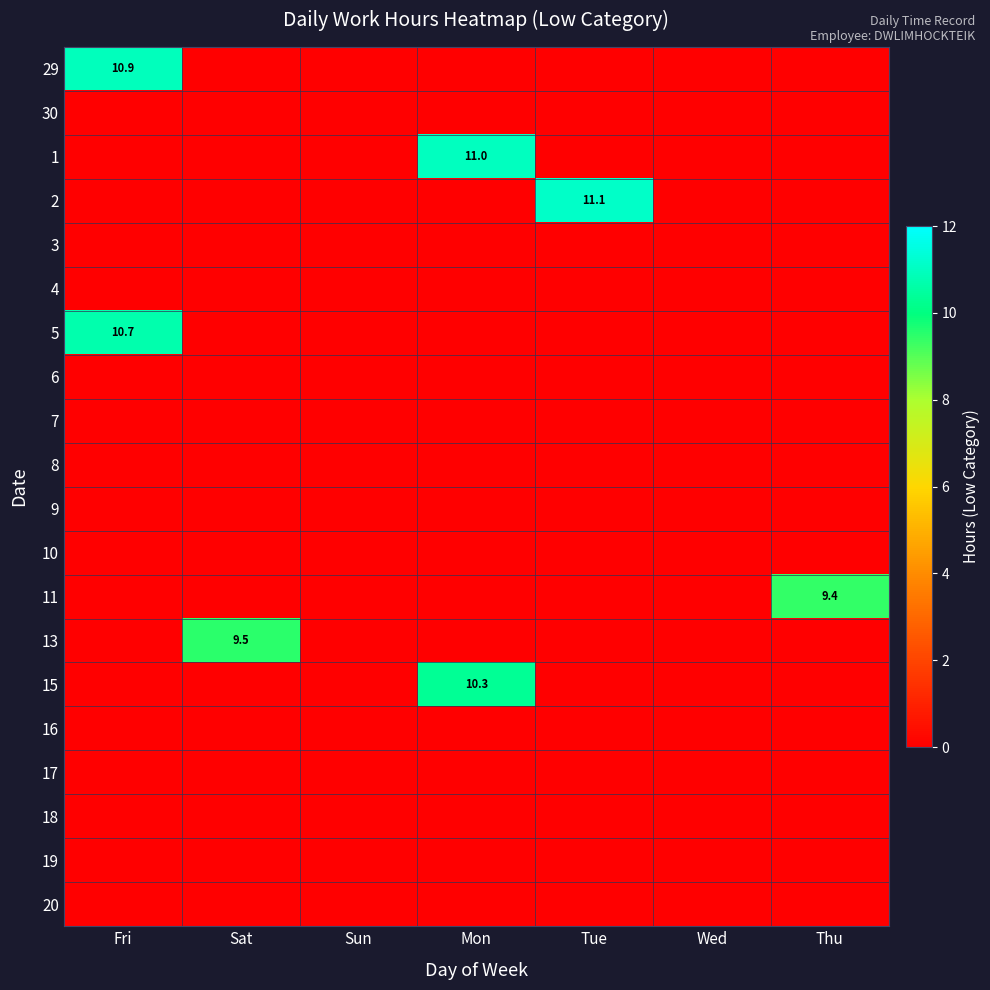

The 29 series shows 4.5 at Fri. True or false?

False